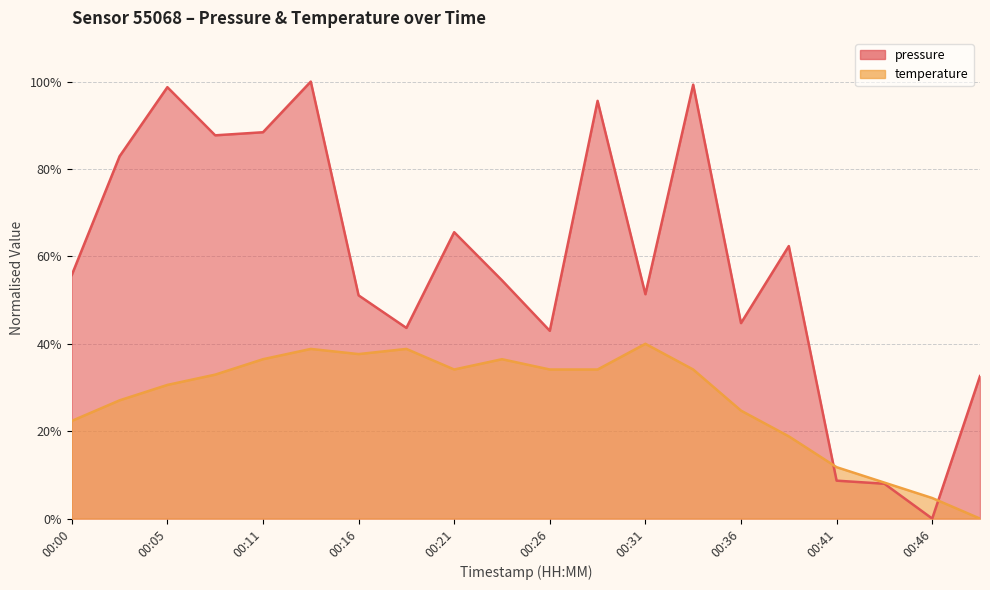

Between which two adjacent categories do pressure and temperature first intersect?

00:39 and 00:41